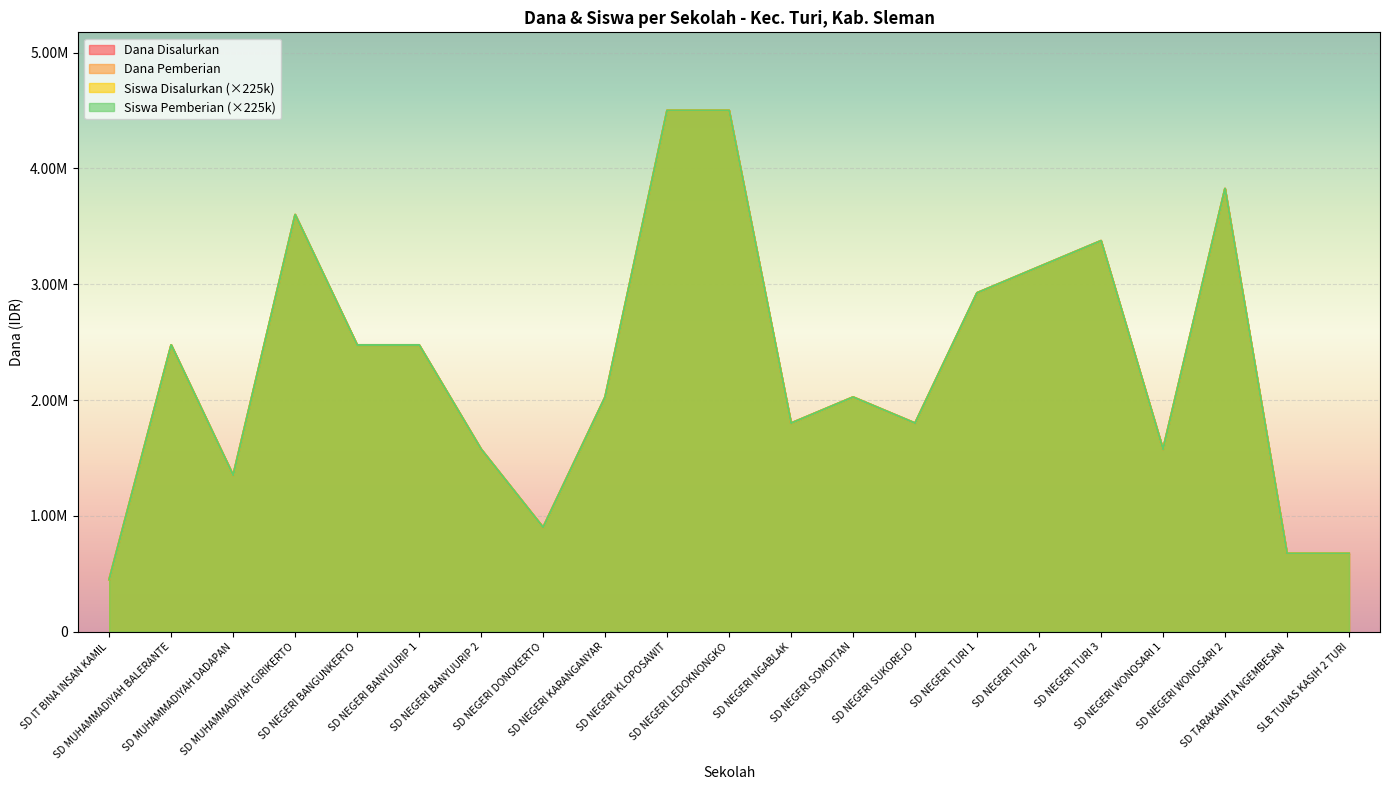

List the series in order of their peak value, lowest first.

Dana Disalurkan, Dana Pemberian, Siswa Disalurkan, Siswa Pemberian